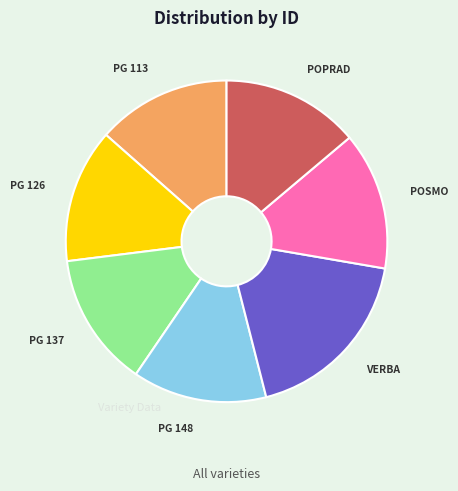

Does any single category account for the majority?

No